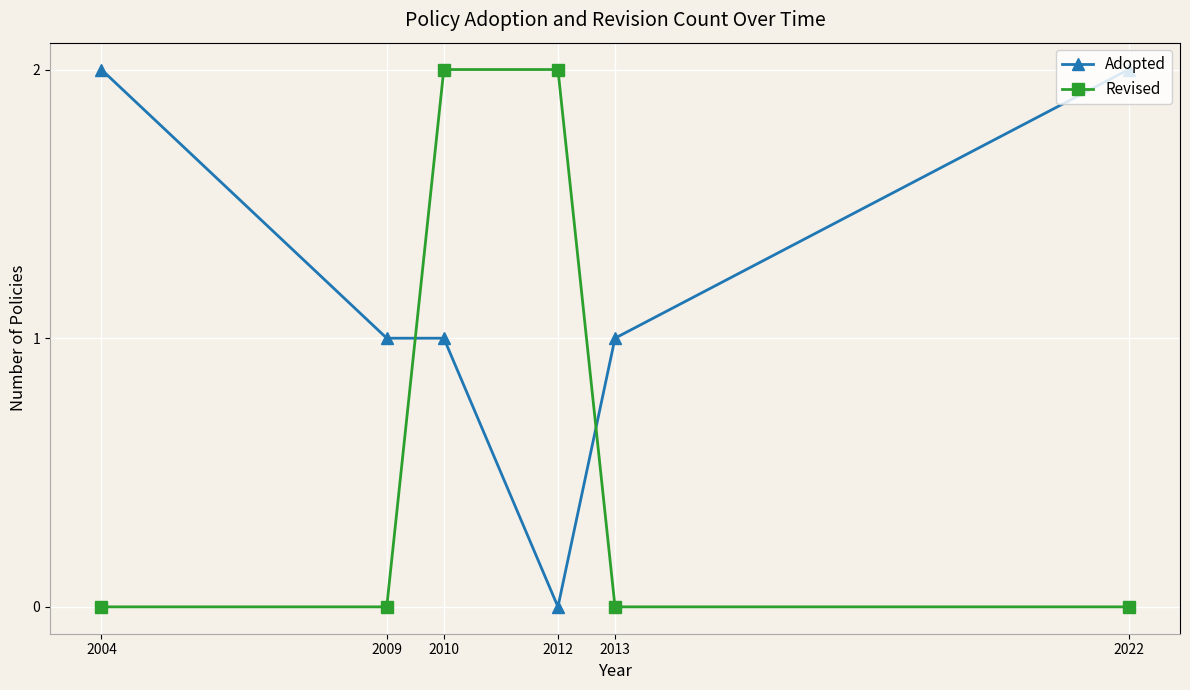

The value of Adopted at 2004 is 2. True or false?

True